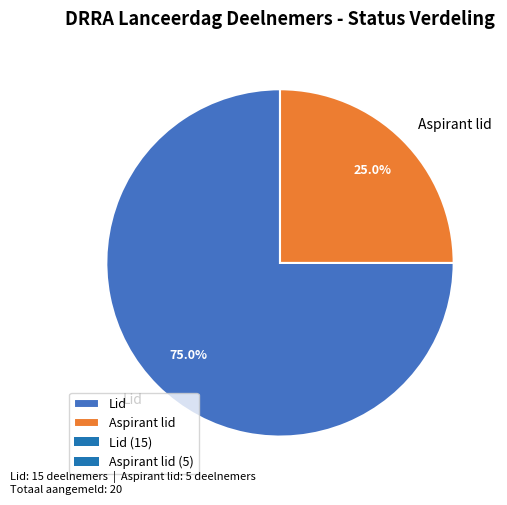

Which has a higher value, Lid or Aspirant lid?

Lid